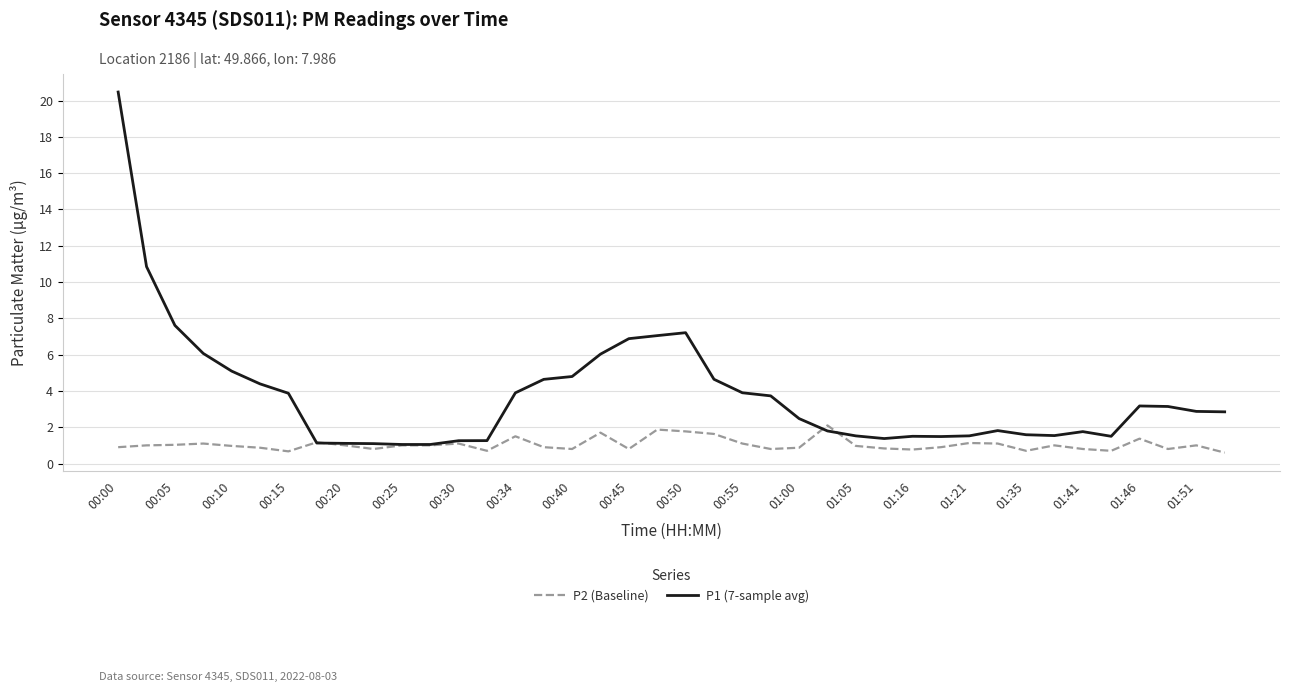

List the series in order of their peak value, lowest first.

P2 (Baseline), P1 (7-sample avg)